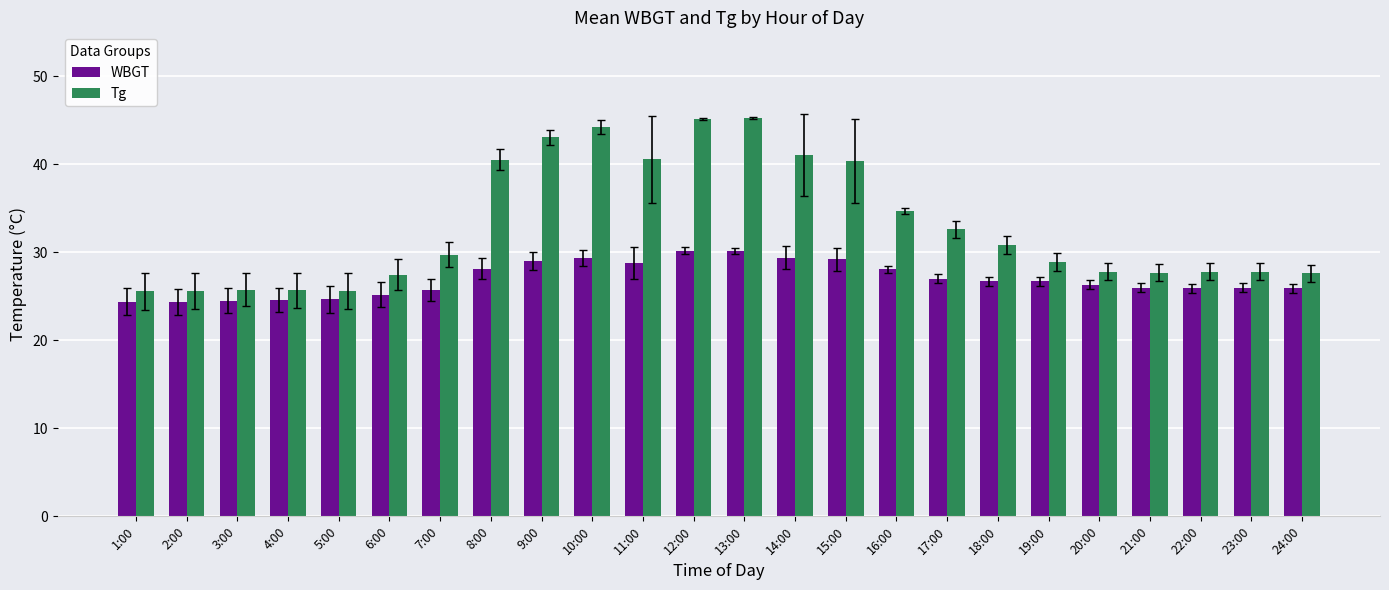

The value of Tg at 13:00 is 45.2. True or false?

True